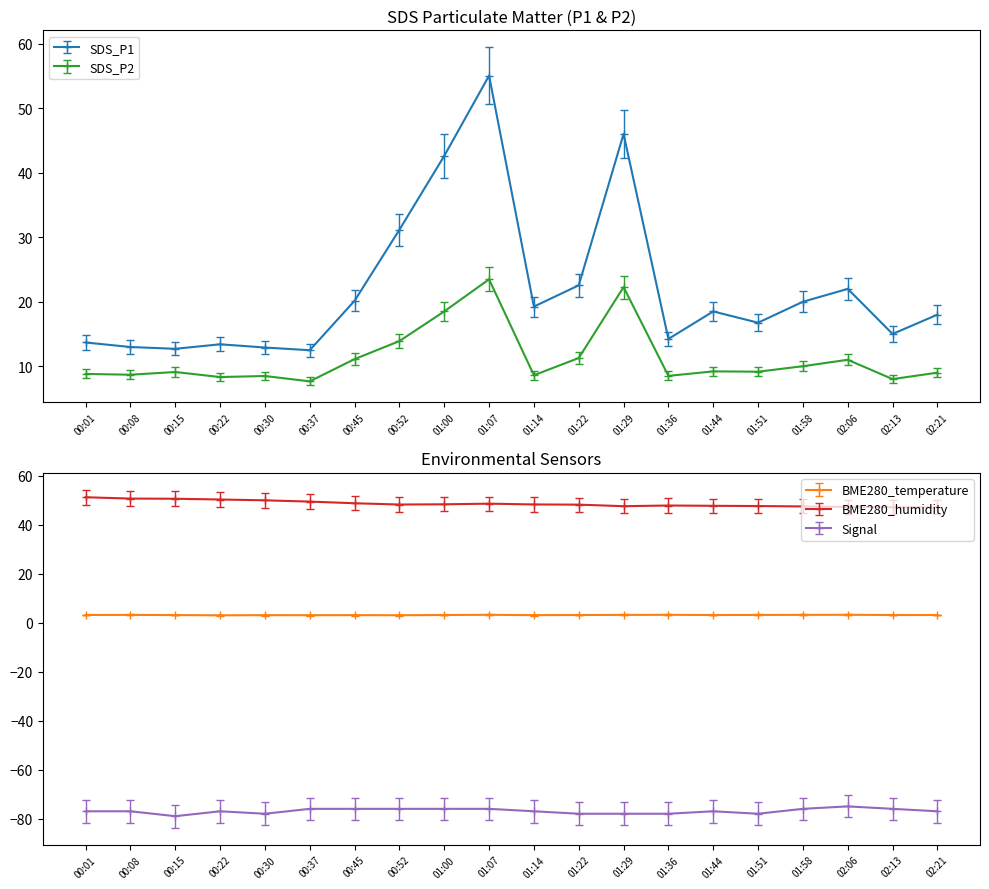

True or false: SDS_P2 has more than 1 points higher than both neighbors.

True